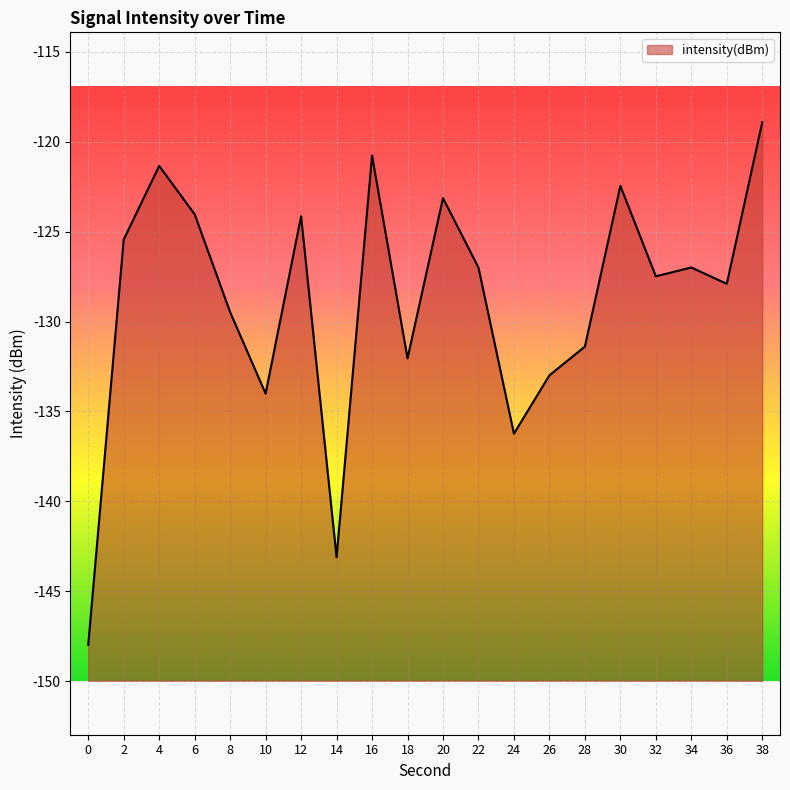

What is the maximum value shown in the chart?

-118.9